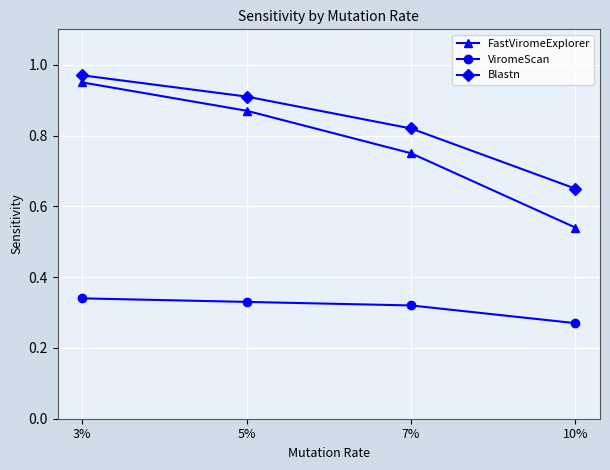

What position from the right is 3%?

4